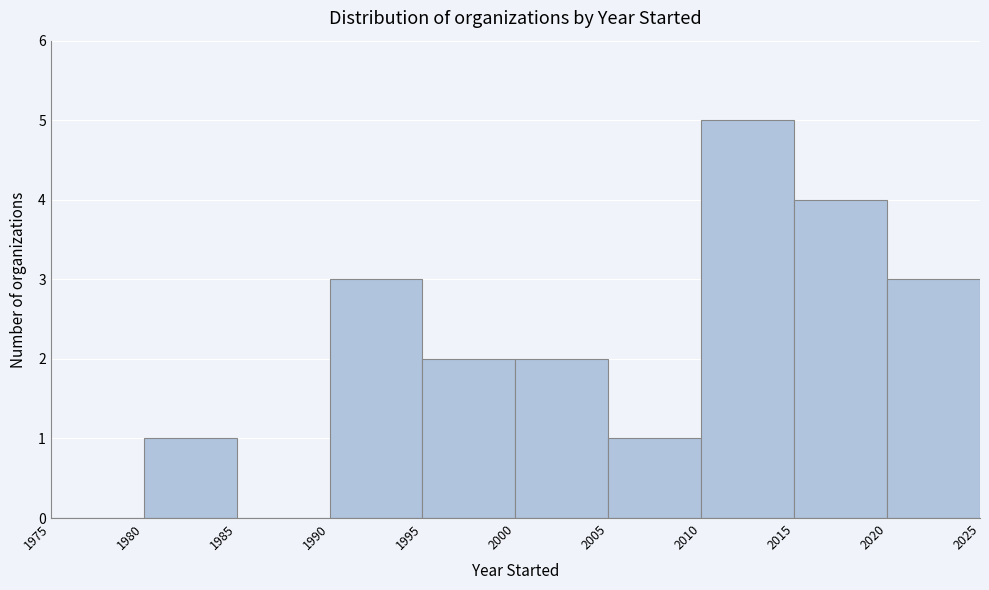

Which range on the x-axis has the tallest bar?

2010 to 2015